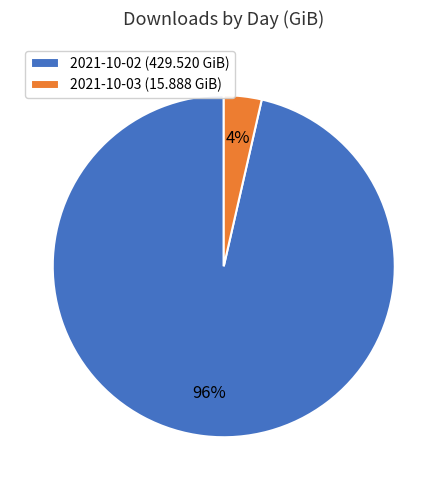

To the nearest percent, what percentage of the pie is 2021-10-02?

96%